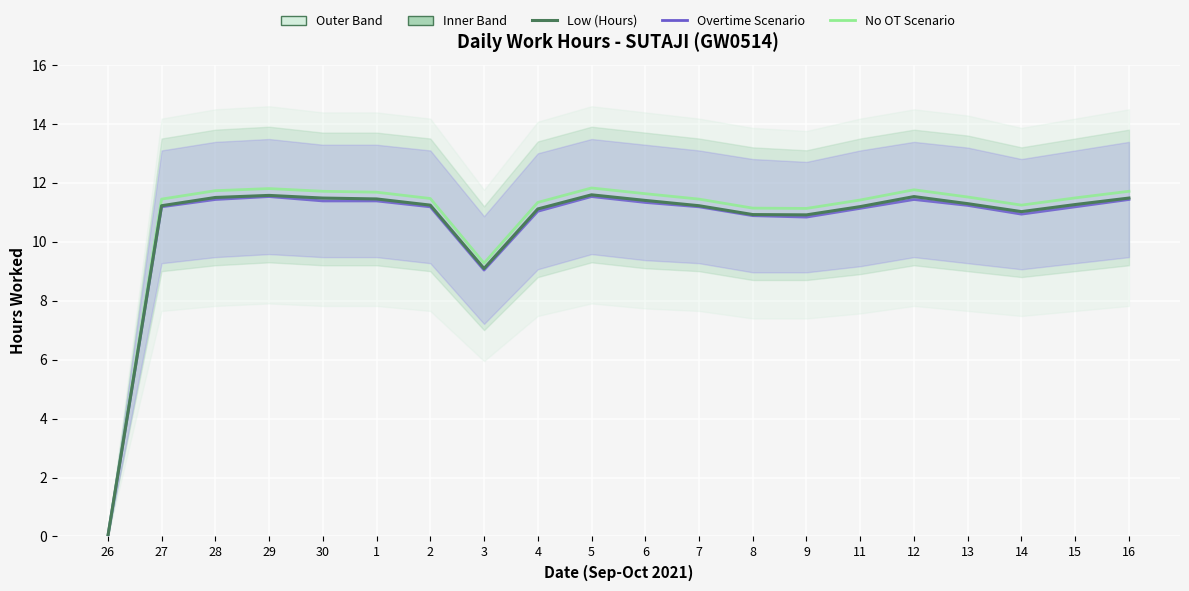

How many series are shown in this chart?

3